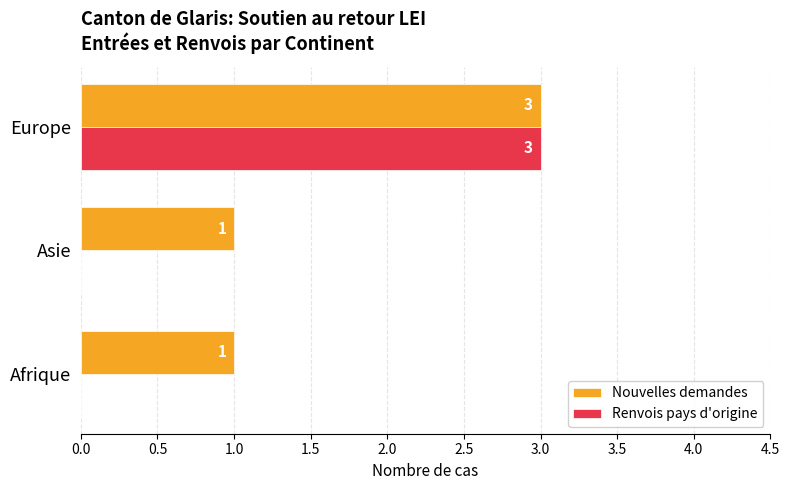

How many Renvois pays d'origine values are between 0 and 3?

3